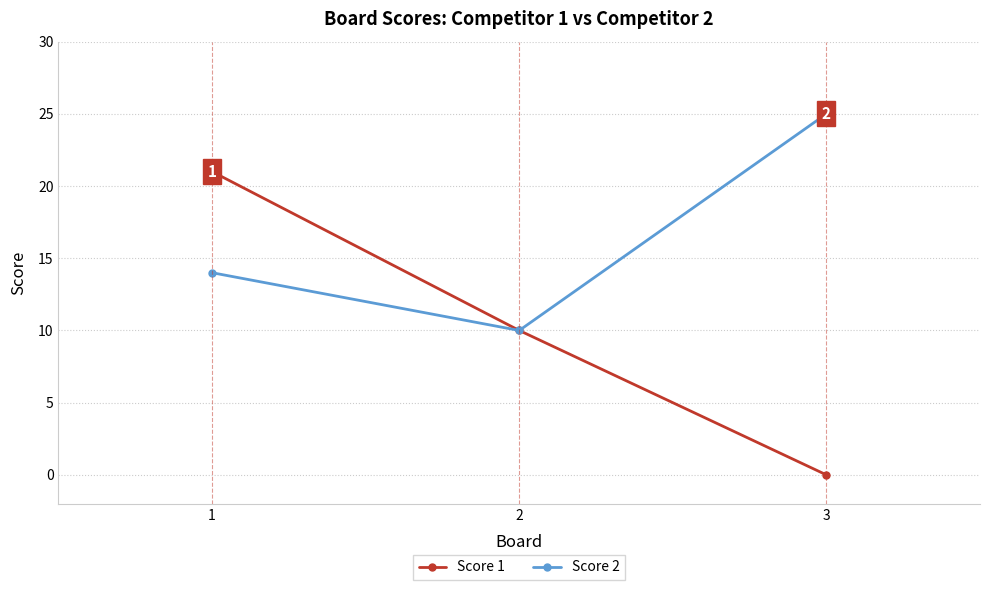

How many lines are shown in the chart?

2